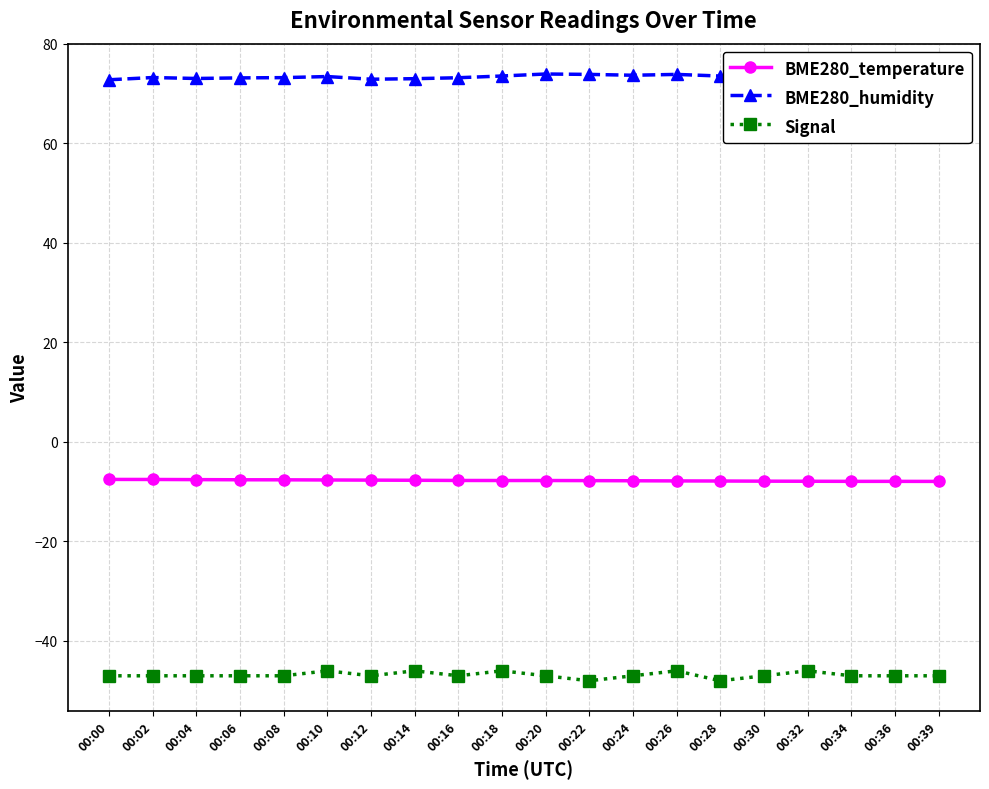

What value does the BME280_temperature series have at 00:39?

-7.9